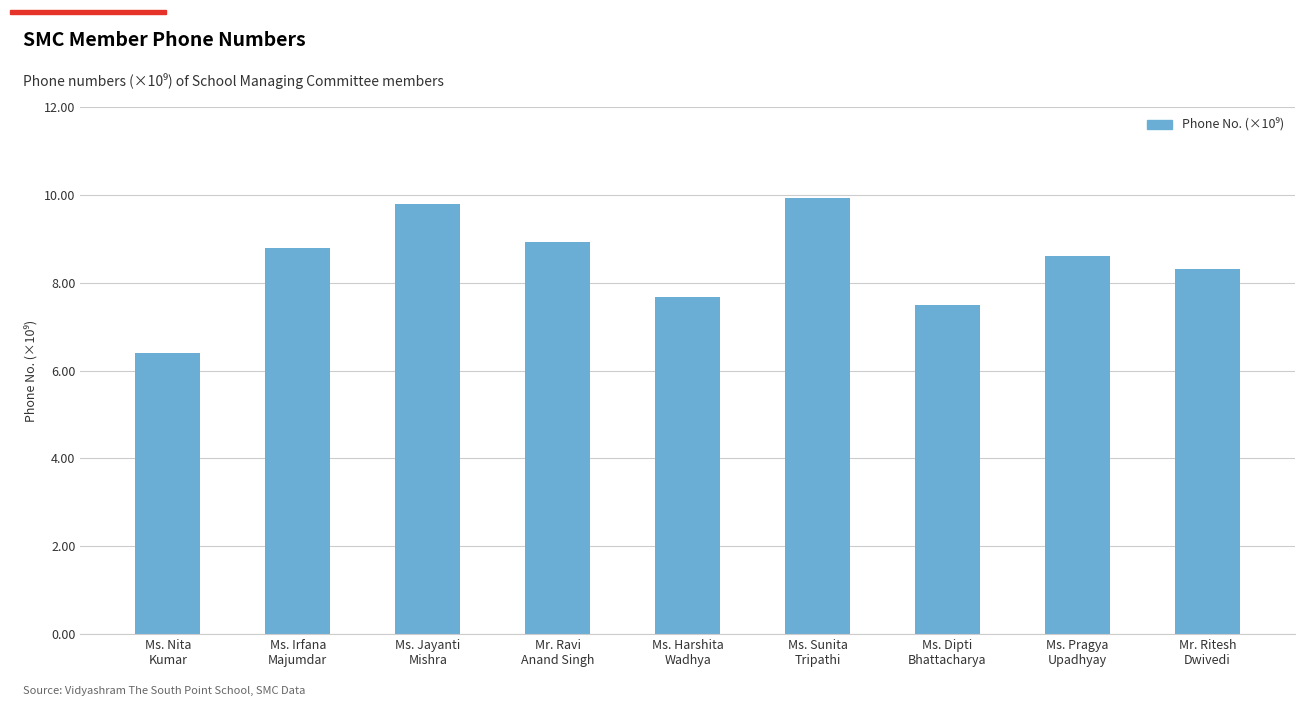

What is the sum of the values at Ms. Dipti
Bhattacharya and Ms. Irfana
Majumdar?

16.3